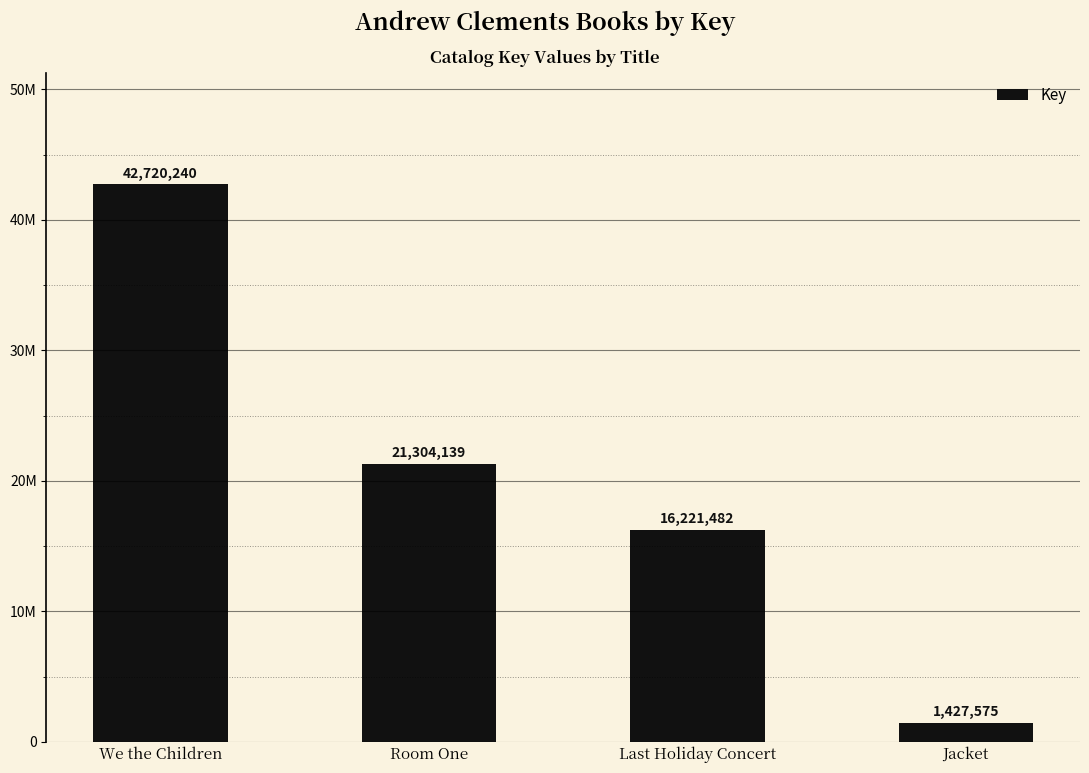

Reading left to right, what are all the values shown in this chart?

We the Children=42720240	Room One=21304139	Last Holiday Concert=16221482	Jacket=1427575